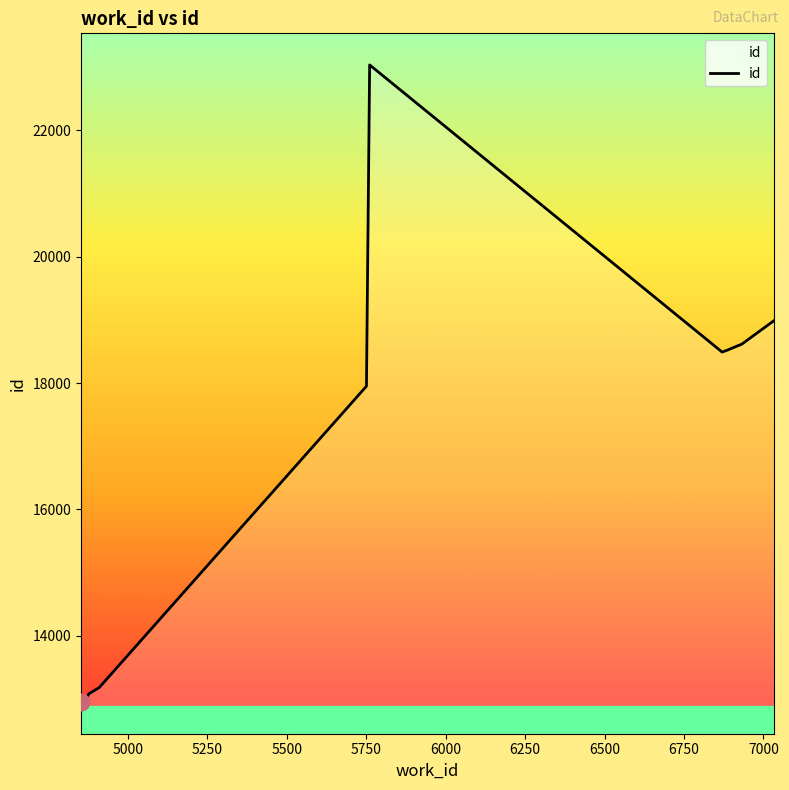

Is this an area chart (filled region under the line)?

No